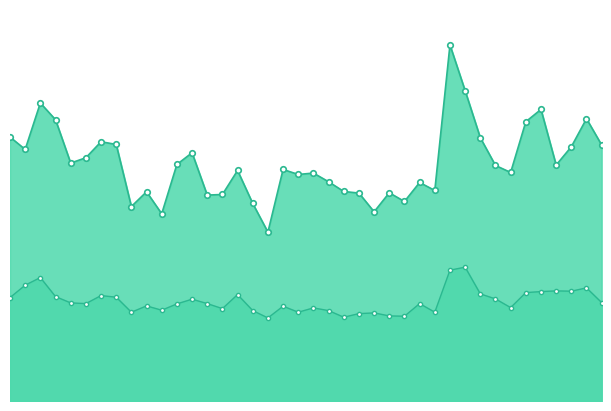

True or false: P2 has more than 2 points higher than both neighbors.

True